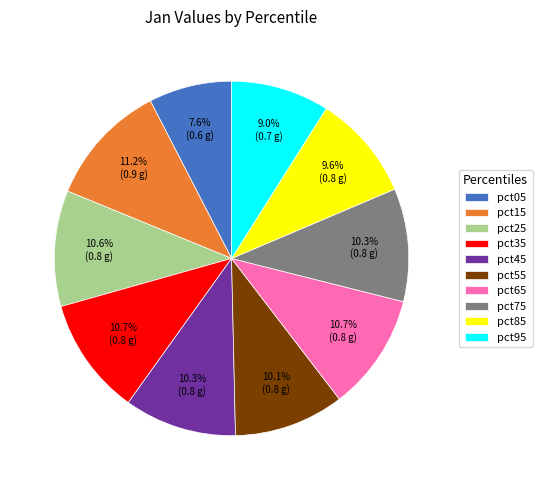

Which slice is the largest?

pct15